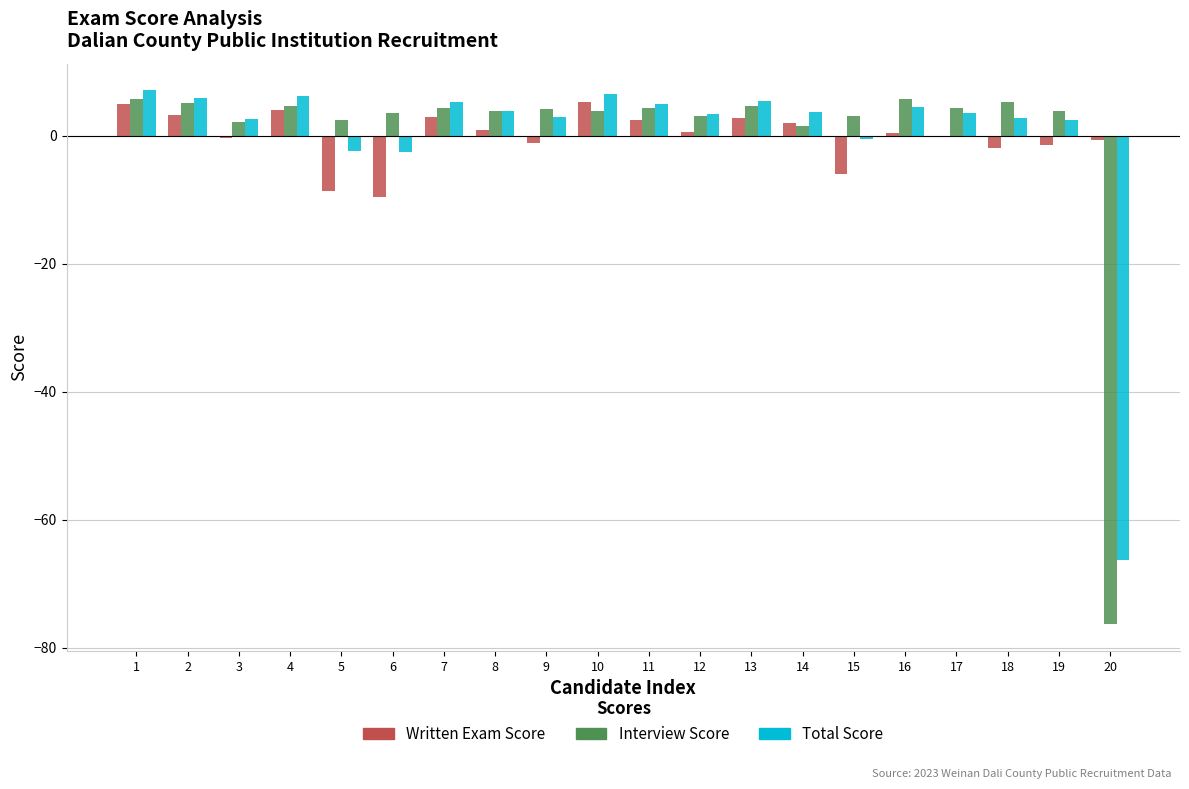

Count the number of data series in this chart.

3